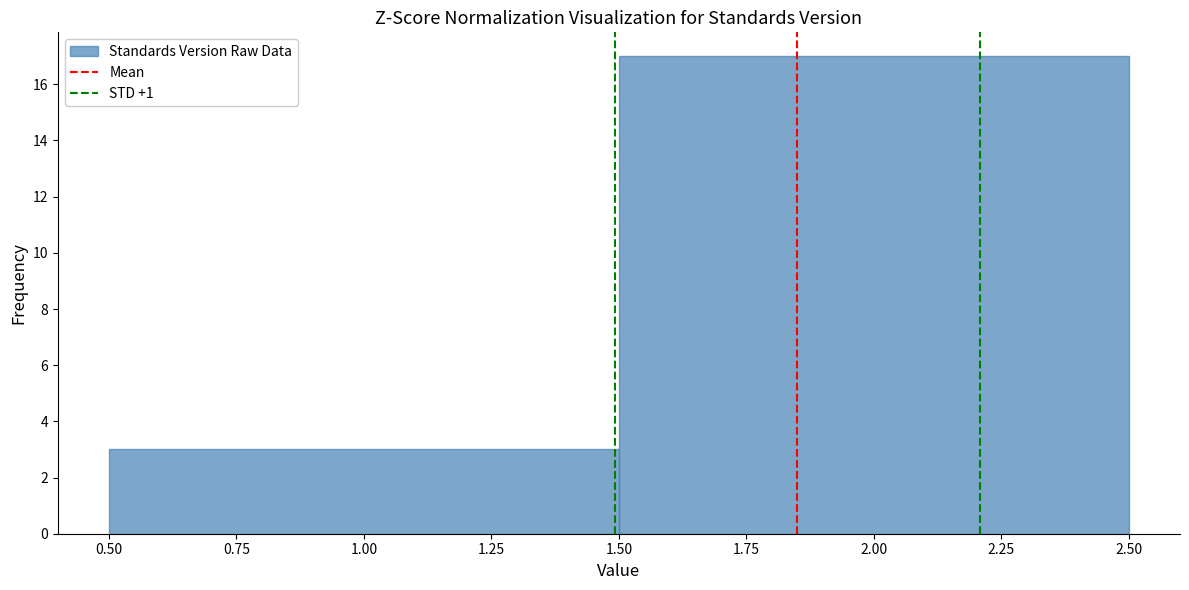

How tall is the bar that spans 1.50 to 2.50 on the x-axis? The values are not printed on the chart, so give them approximately, as read against the axis.

17